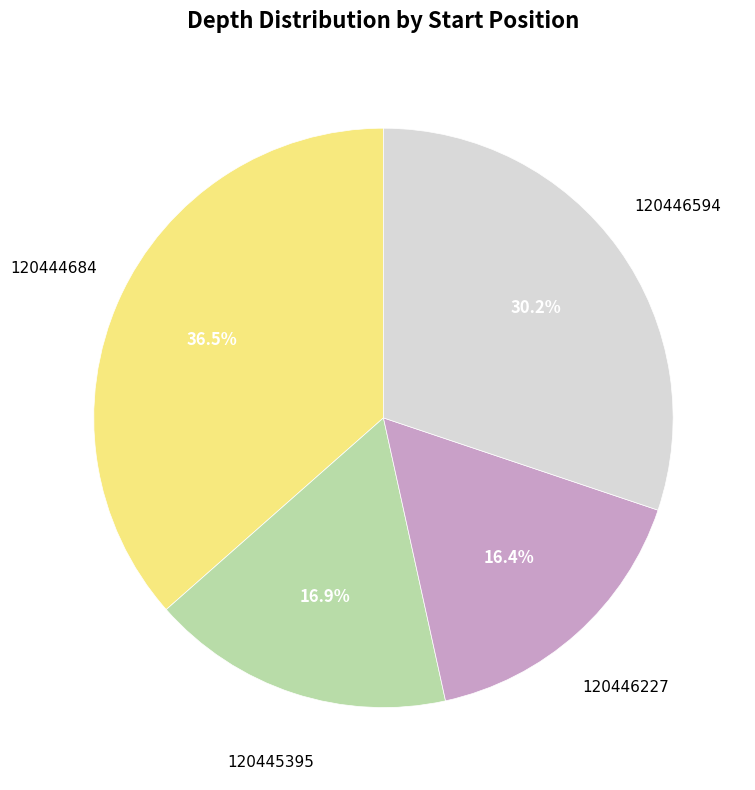

Does any single category account for the majority?

No